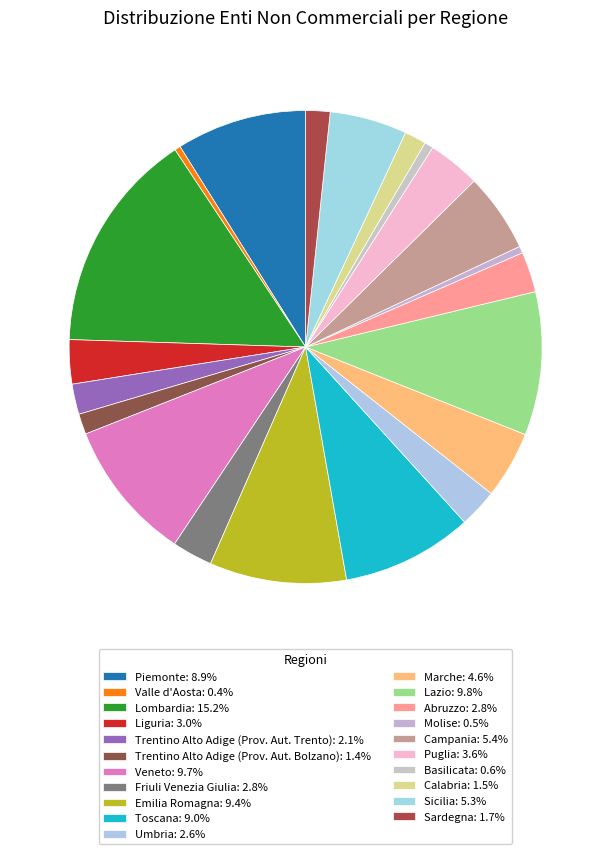

Which category has the biggest portion of the pie?

Lombardia